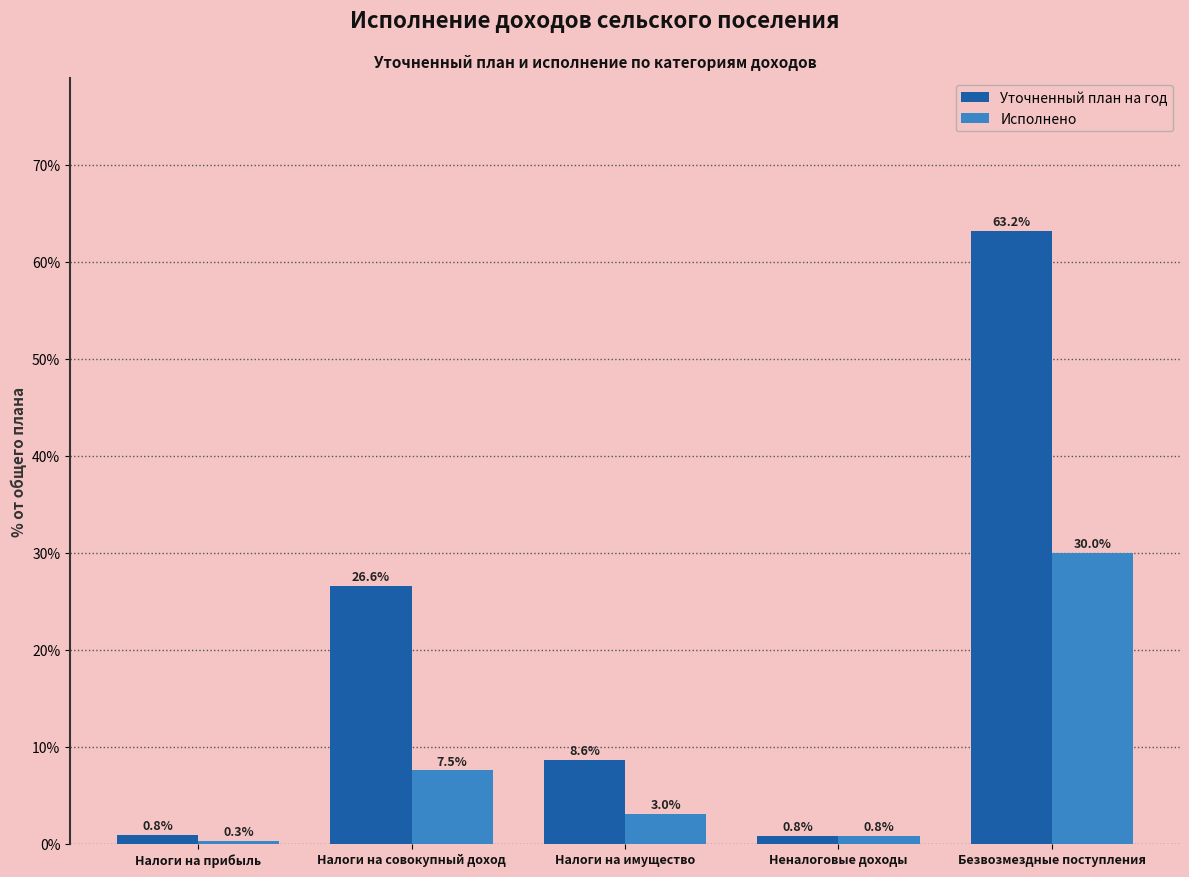

Reading left to right, what are all the values shown in this chart?

Уточненный план на год: Налоги на прибыль=0.8	Налоги на совокупный доход=26.6	Налоги на имущество=8.6	Неналоговые доходы=0.8	Безвозмездные поступления=63.2
Исполнено: Налоги на прибыль=0.3	Налоги на совокупный доход=7.5	Налоги на имущество=3.0	Неналоговые доходы=0.8	Безвозмездные поступления=30.0